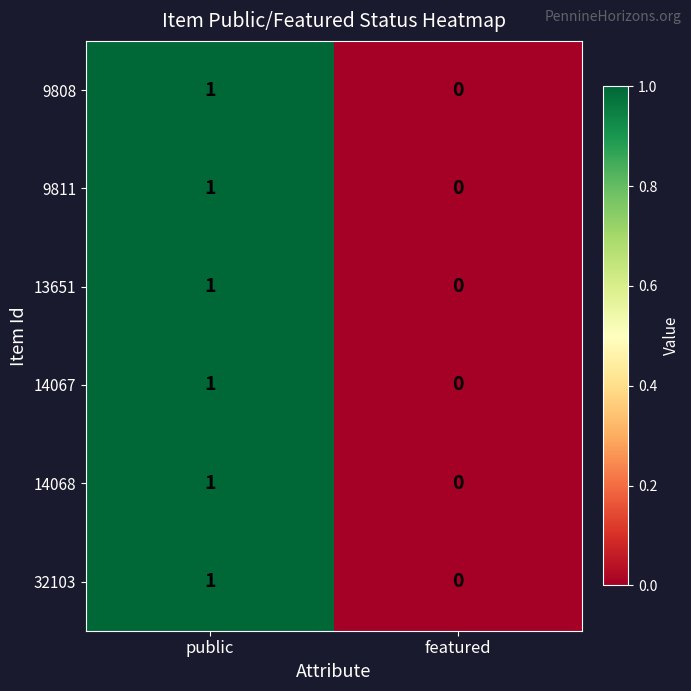

List the labels in order of 32103 value, largest first.

public, featured